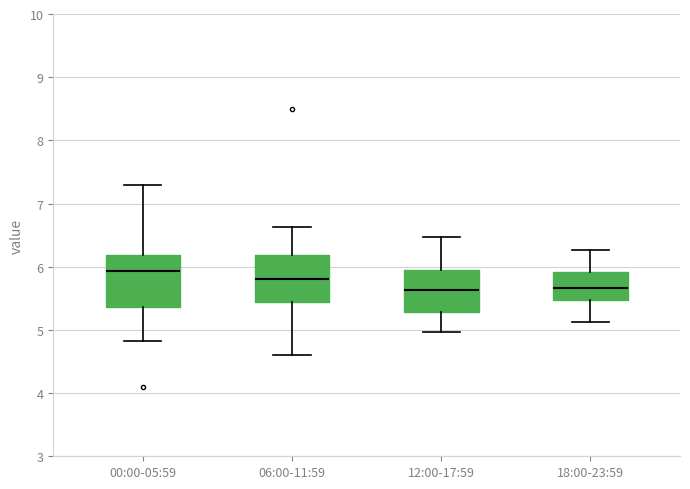

Where does the median line of the box for 00:00-05:59 sit on the y-axis? The values are not printed on the chart, so give them approximately, as read against the axis.

5.9